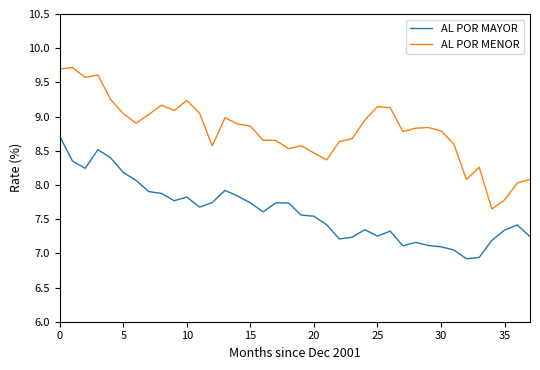

What is the maximum value shown in the chart?

9.7